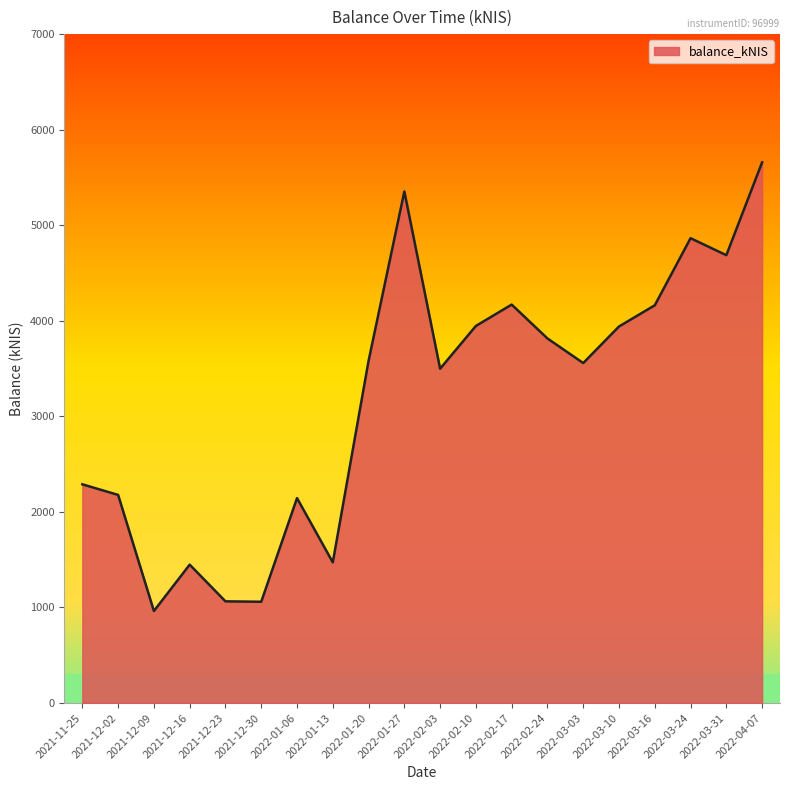

What is the difference between the maximum and minimum values?

4695.3